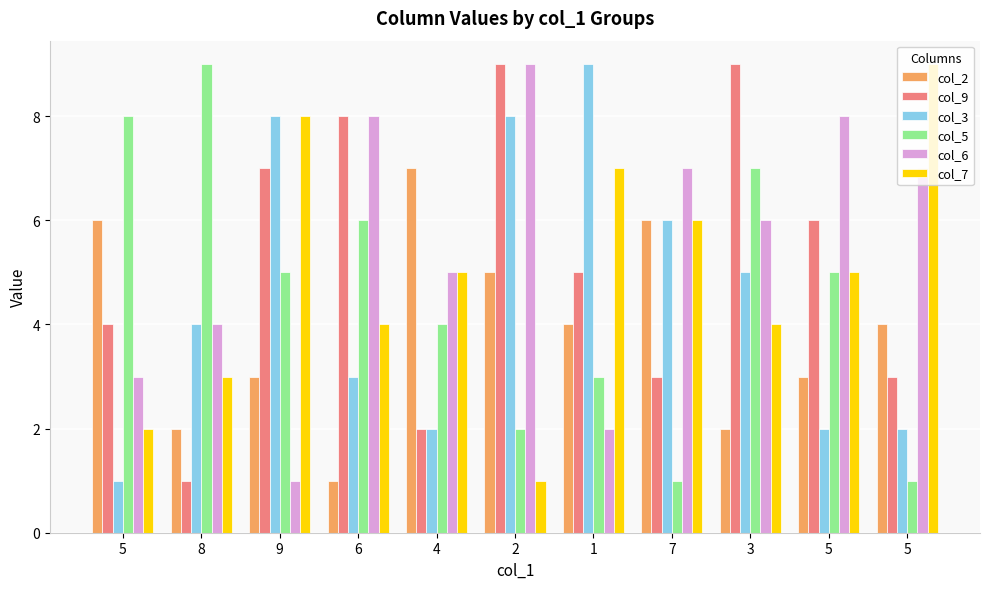

How many groups of bars are there?

11